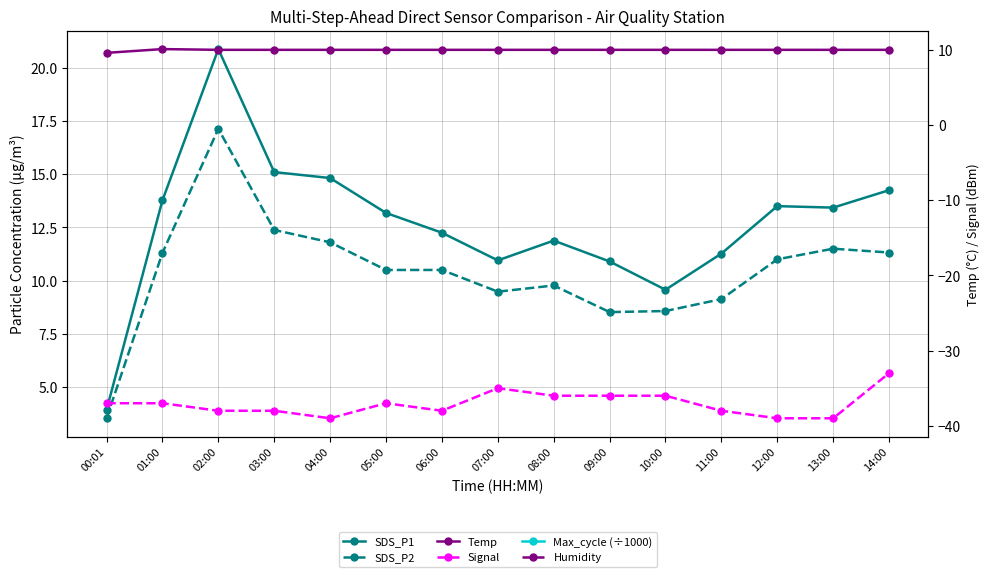

Rank the series at 06:00 from lowest to highest value.

Signal, Temp, SDS_P2, SDS_P1, Max_cycle (÷1000), Humidity